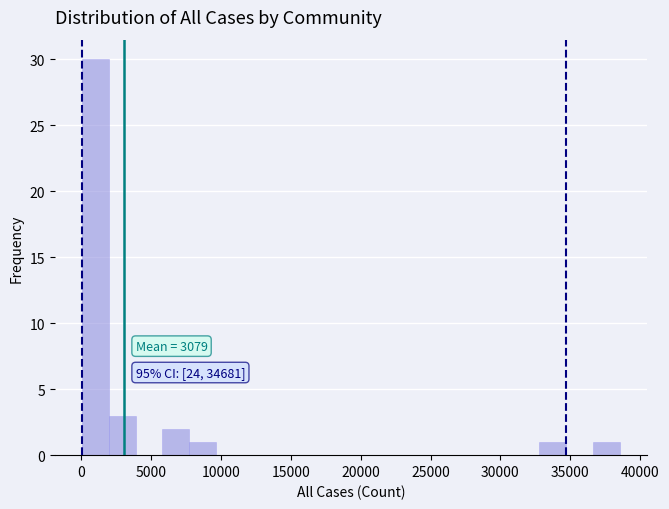

Around what value on the x-axis is the tallest bar? Give the approximate position of its centre, as read against the axis.

1000